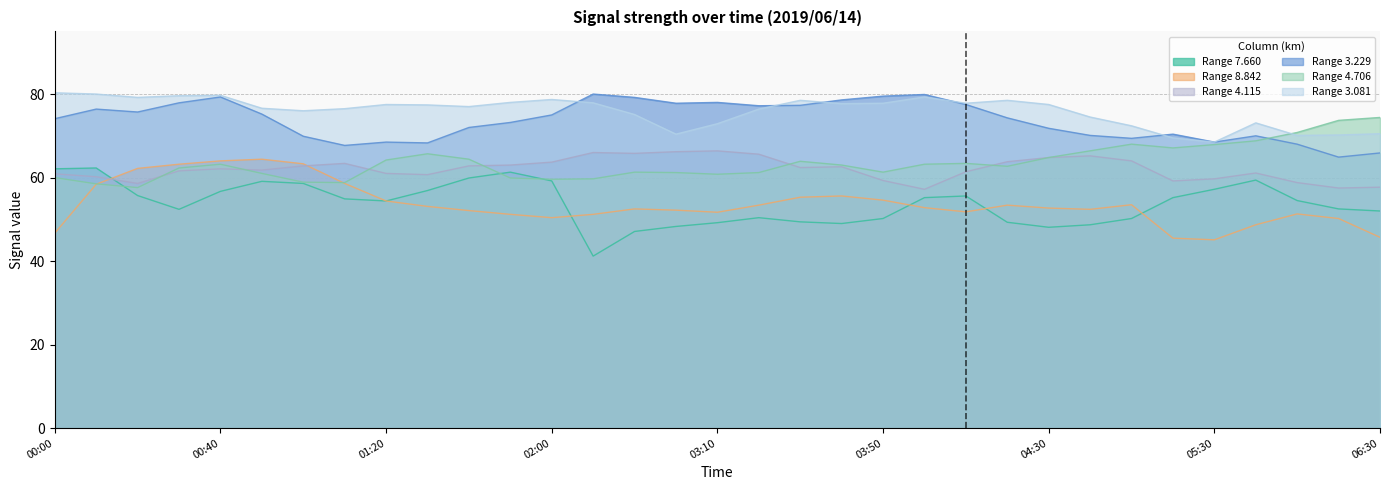

What is the sum of all 4.706 values?

2097.7